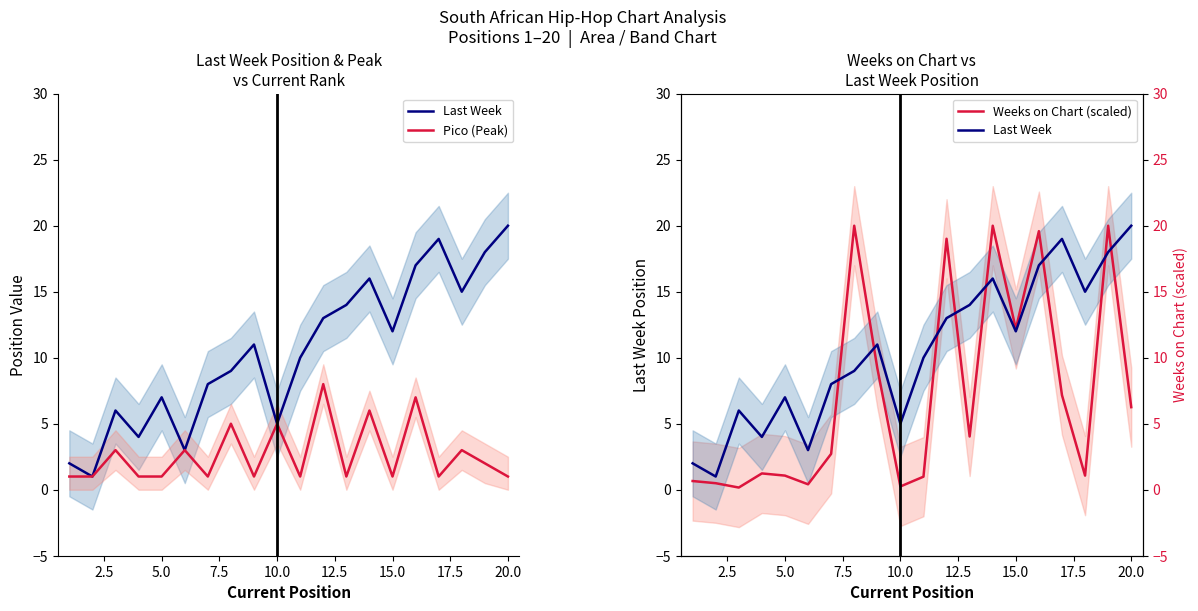

How many times do Last Week and Weeks on Chart (scaled) cross each other?

8